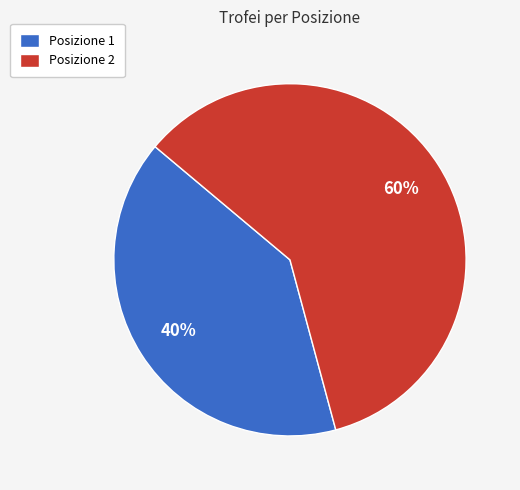

Combined, do Posizione 2 and Posizione 1 account for over 50%?

Yes